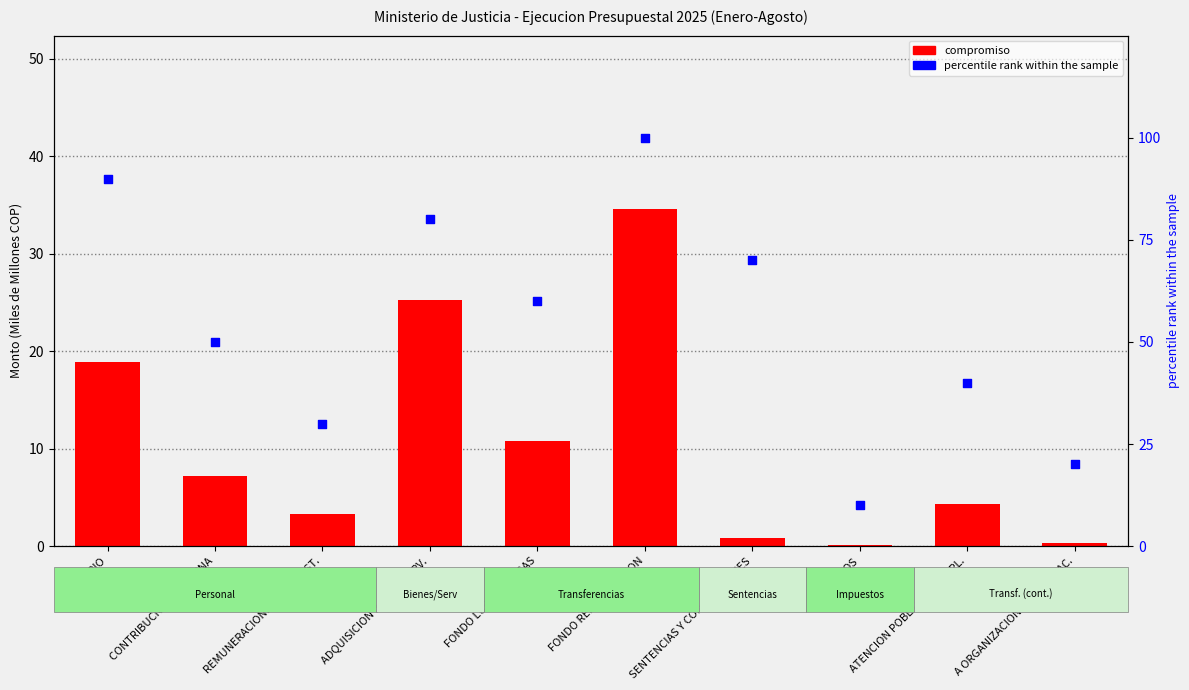

At which category is the sum across all series the highest?

FONDO REHABILITACION